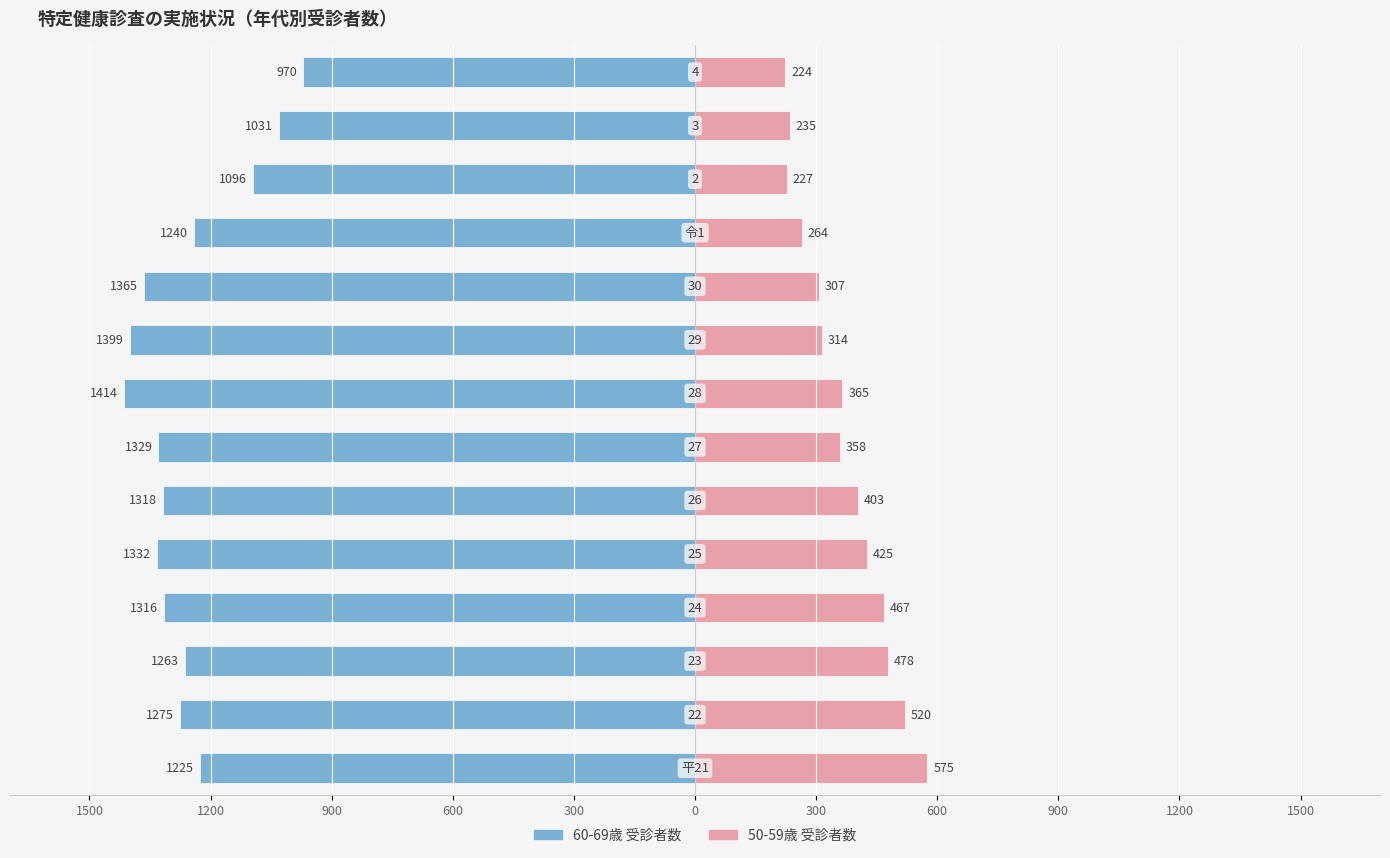

Count the number of data series in this chart.

2